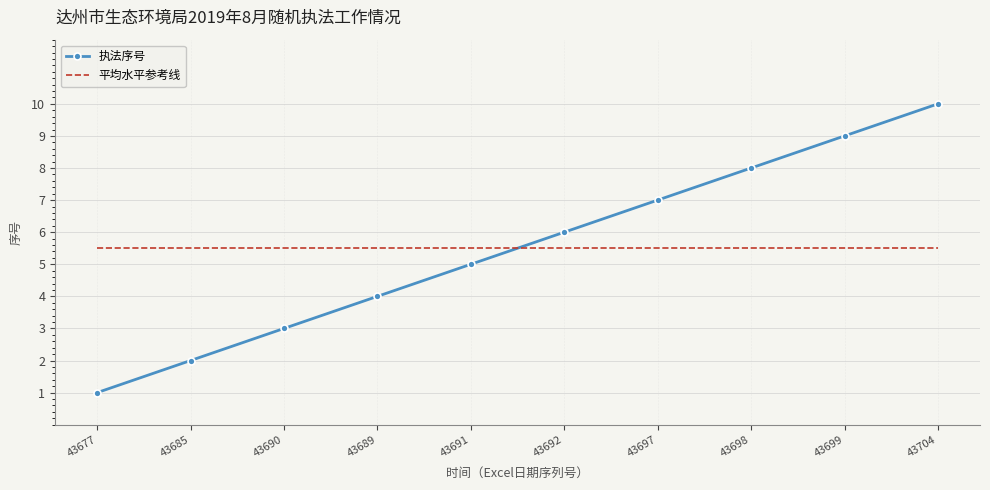

What position from the right is 43692?

5